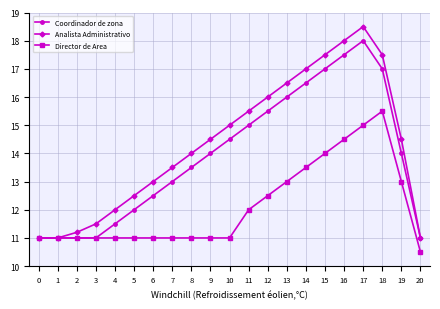

List the series in order of their peak value, highest first.

Analista Administrativo, Coordinador de zona, Director de Area